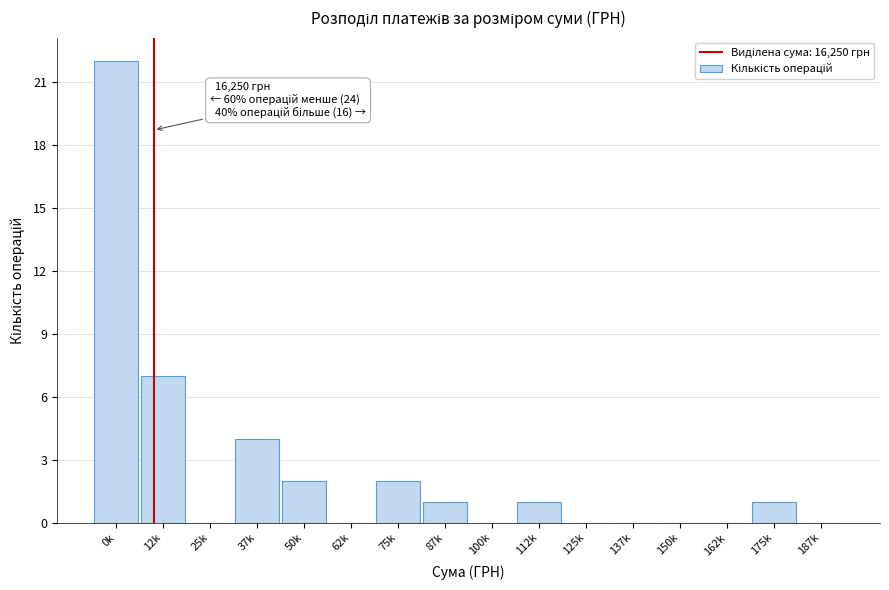

Reading left to right, what are all the values shown in this chart?

0k=22	12k=7	25k=0	37k=4	50k=2	62k=0	75k=2	87k=1	100k=0	112k=1	125k=0	137k=0	150k=0	162k=0	175k=1	187k=0